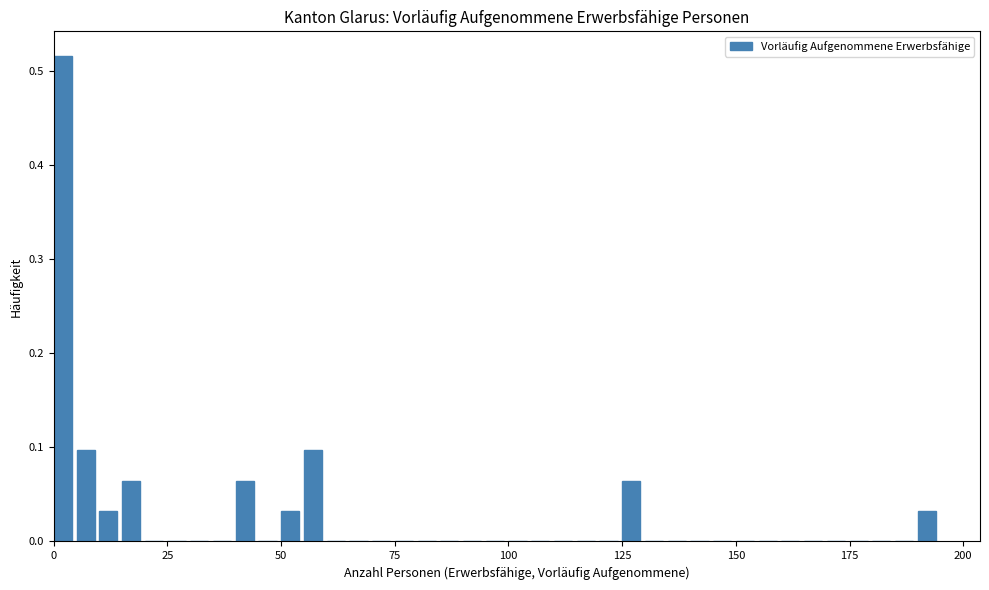

Around what value on the x-axis is the tallest bar? Give the approximate position of its centre, as read against the axis.

0